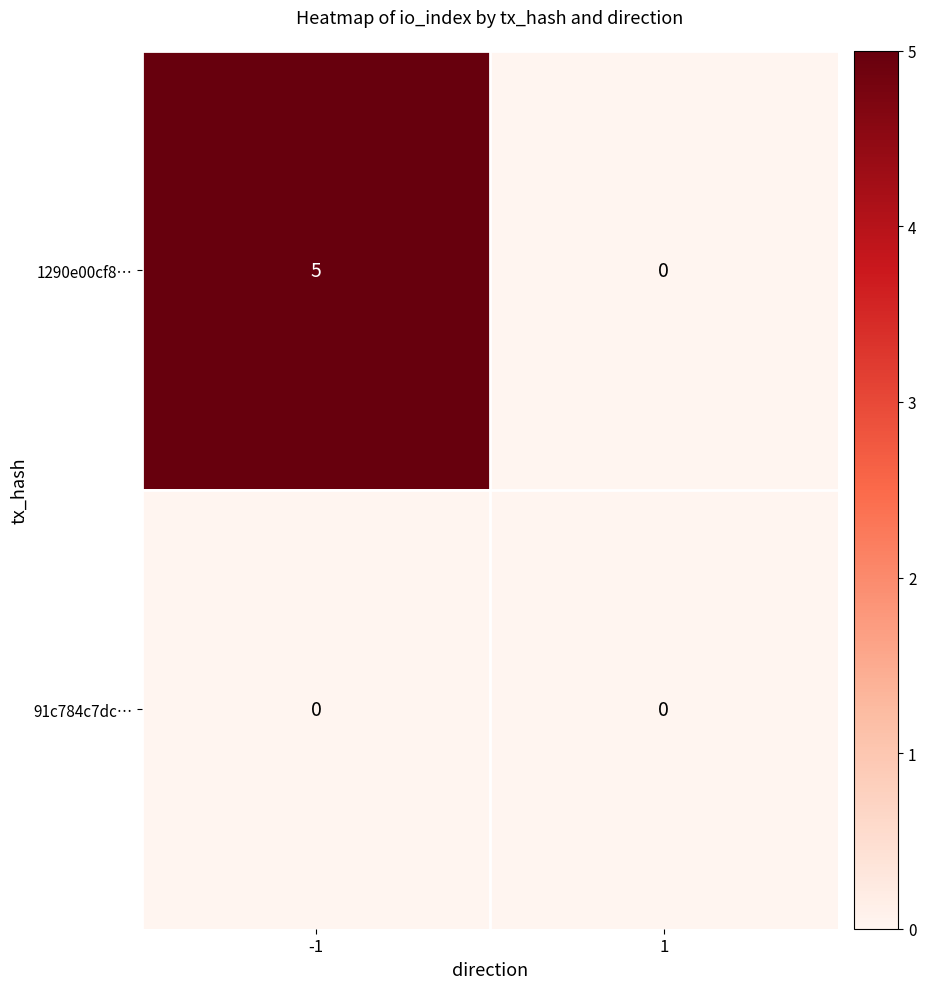

List the labels in order of 1290e00cf8… value, largest first.

-1, 1